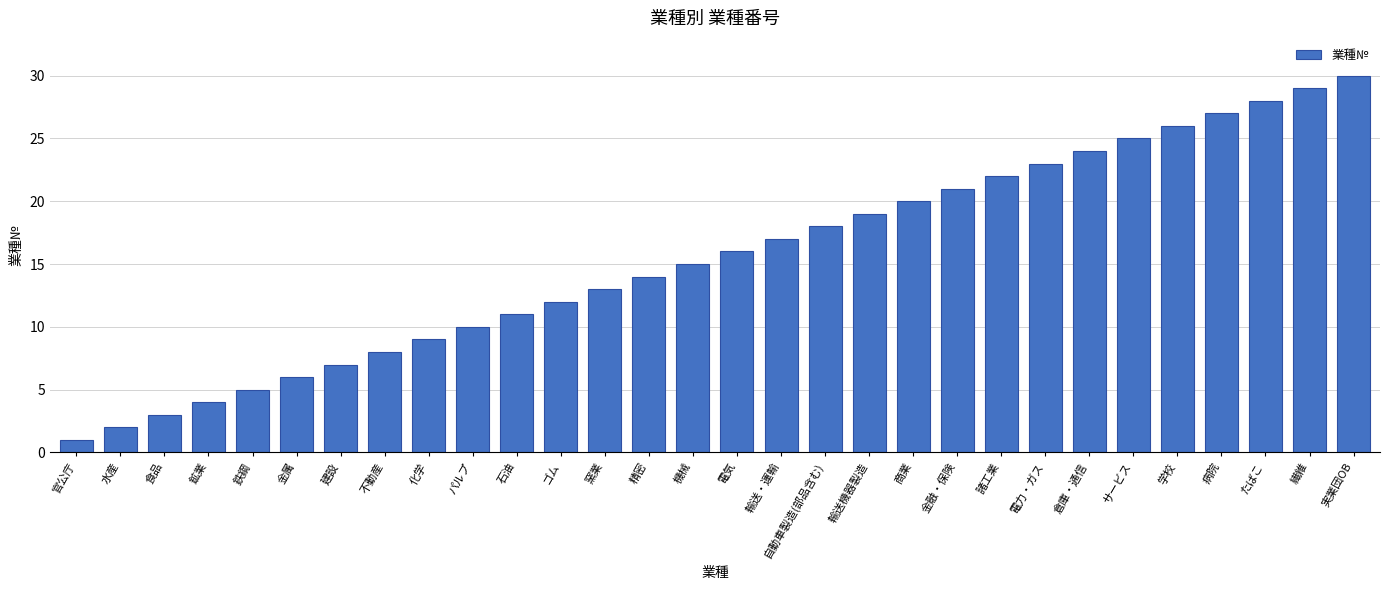

Rank the categories by value from lowest to highest.

官公庁, 水産, 食品, 鉱業, 鉄鋼, 金属, 建設, 不動産, 化学, パルプ, 石油, ゴム, 窯業, 精密, 機械, 電気, 輸送・運輸, 自動車製造(部品含む), 輸送機器製造, 商業, 金融・保険, 諸工業, 電力・ガス, 倉庫・通信, サービス, 学校, 病院, たばこ, 繊維, 実業団OB